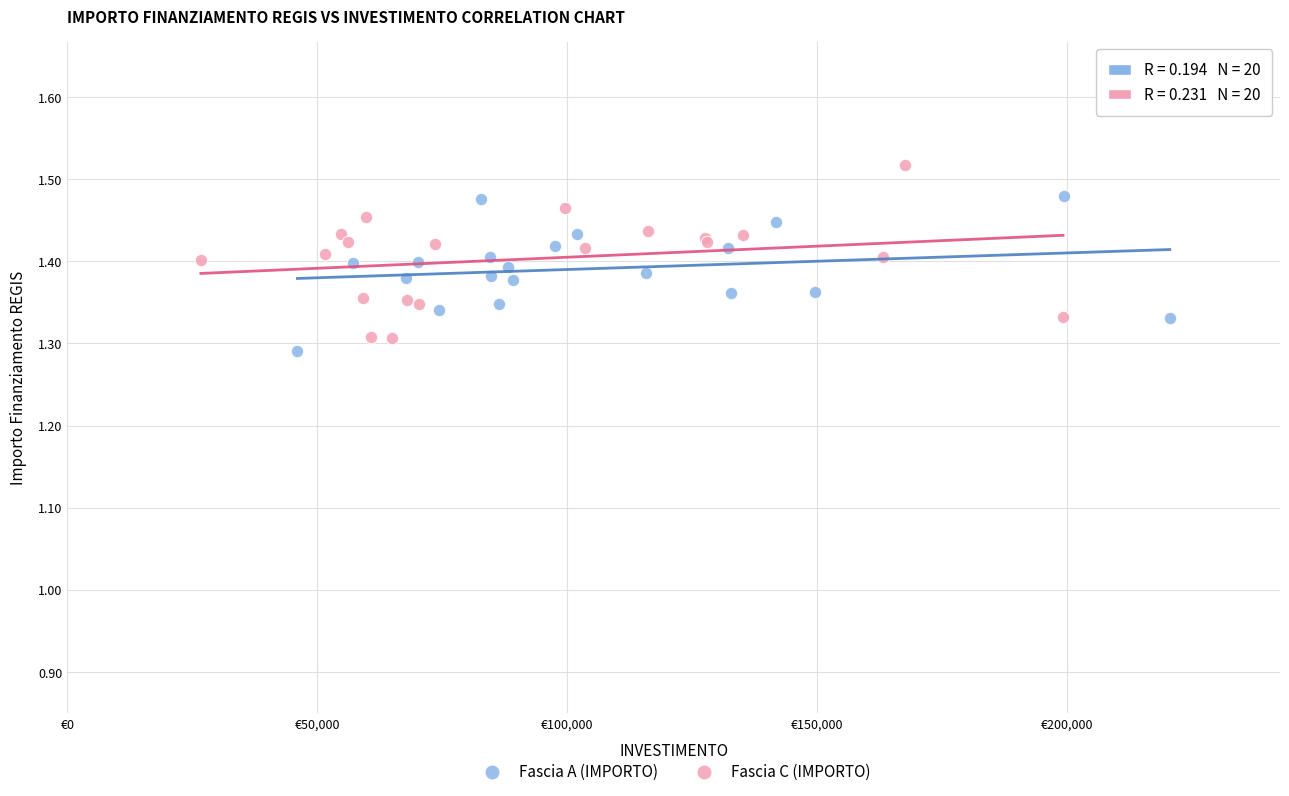

Which series reaches the maximum Y coordinate?

Fascia C (IMPORTO)